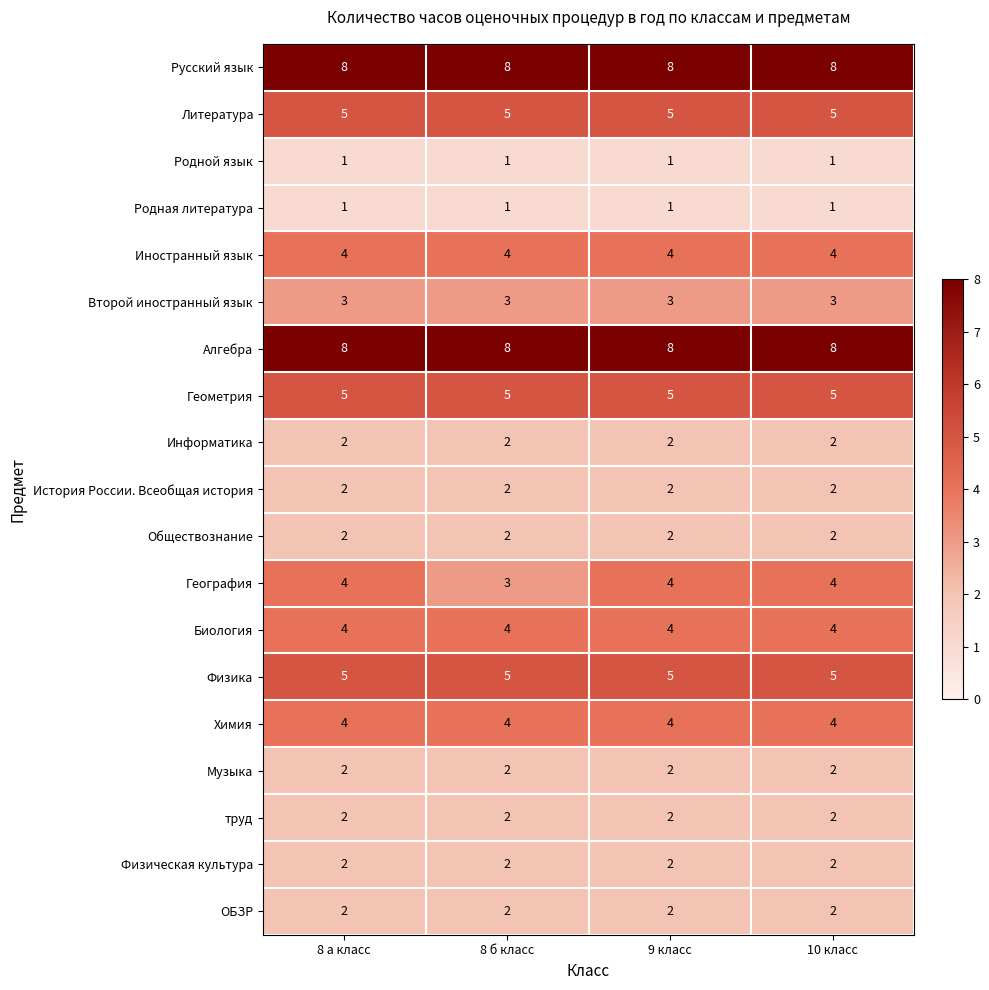

Count the number of categories in the chart.

4